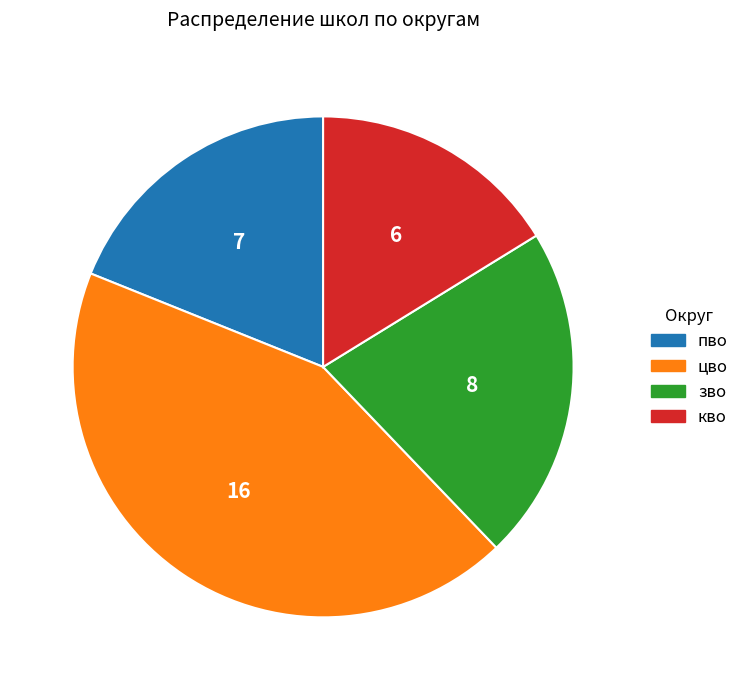

Is there a majority slice in this chart?

No